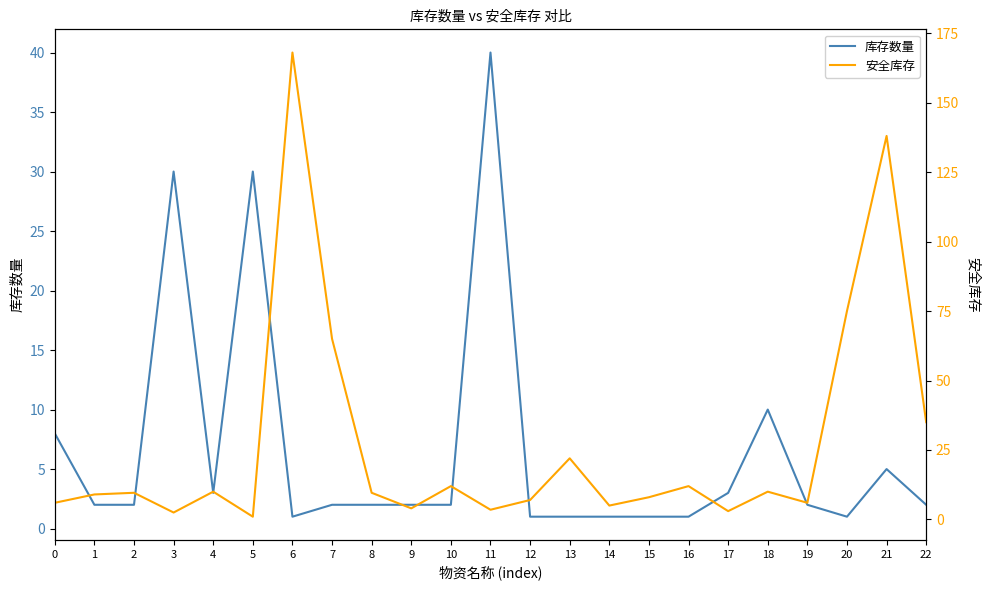

What is the minimum value shown in the chart?

1.0